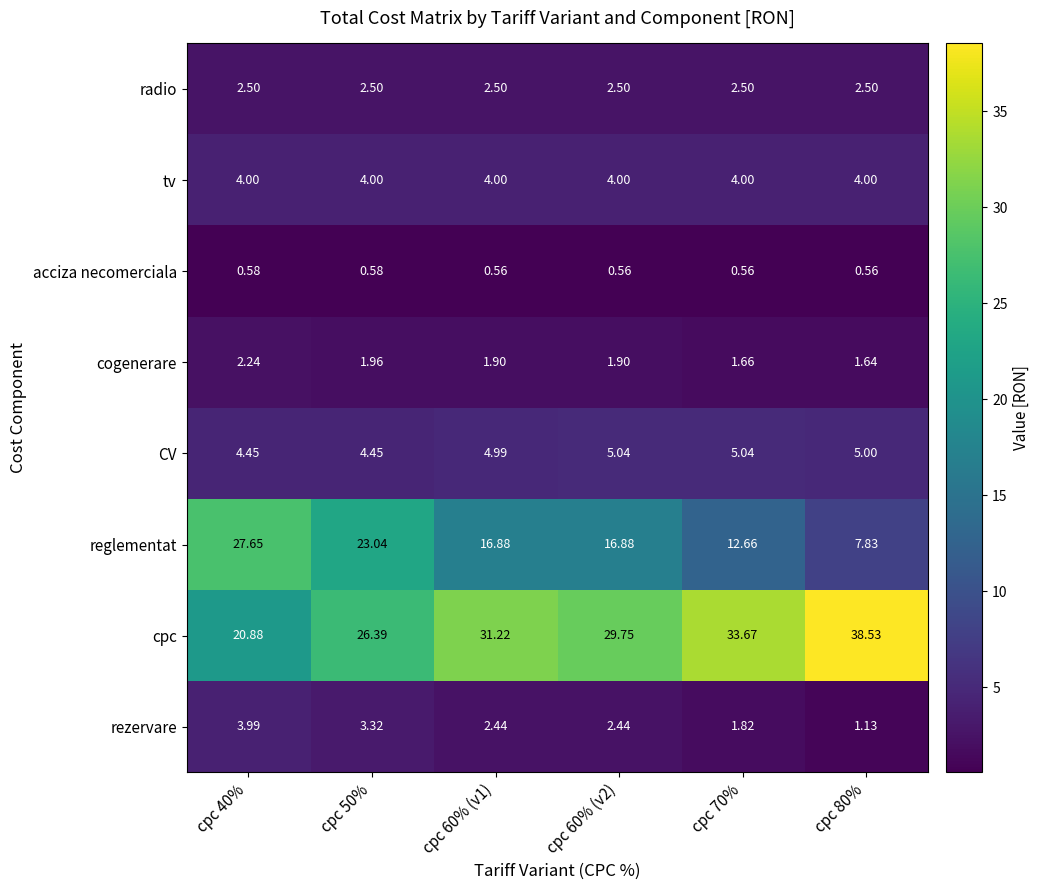

At cpc 60% (v2), list the series in order from largest to smallest.

cpc, reglementat, CV, tv, radio, rezervare, cogenerare, acciza necomerciala